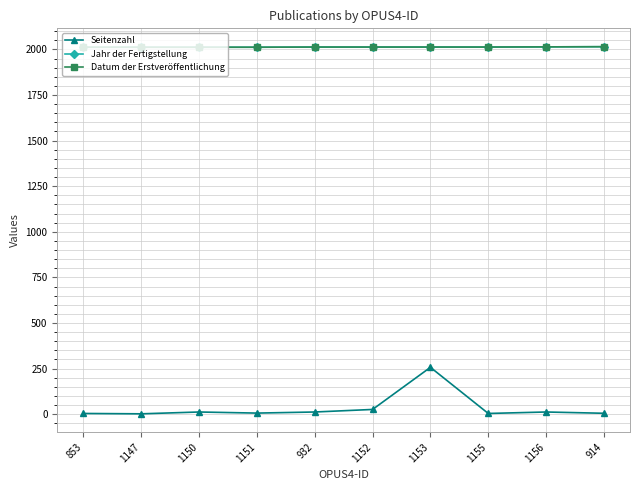

Is this an area chart (filled region under the line)?

No